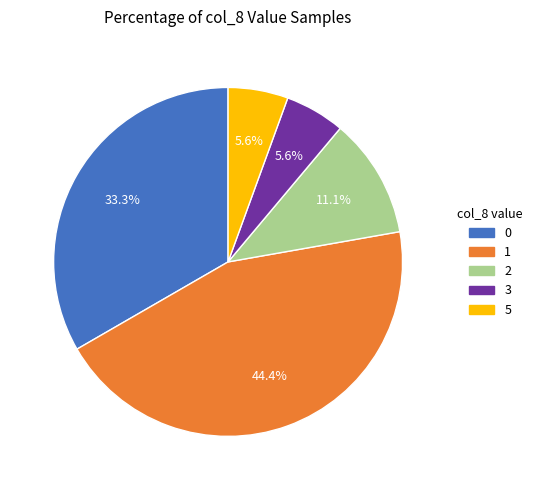

Which has a higher value, 0 or 1?

1